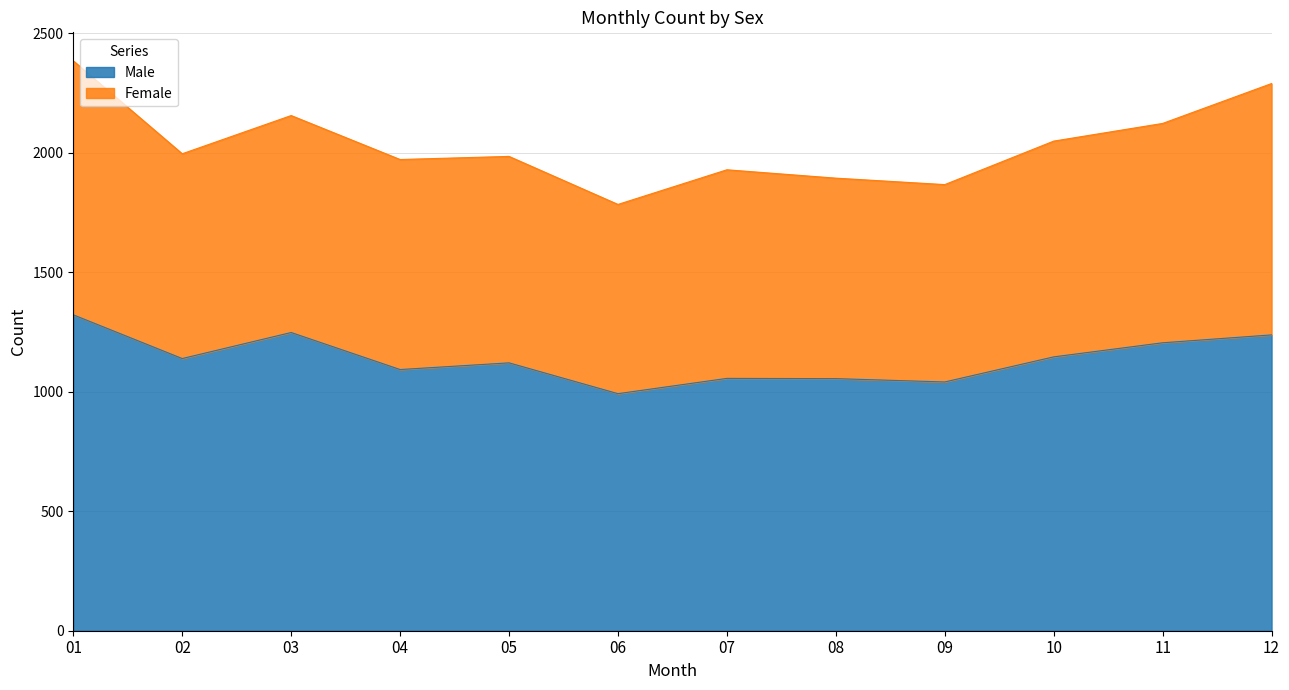

At which category does the chart reach its minimum across all series?

06